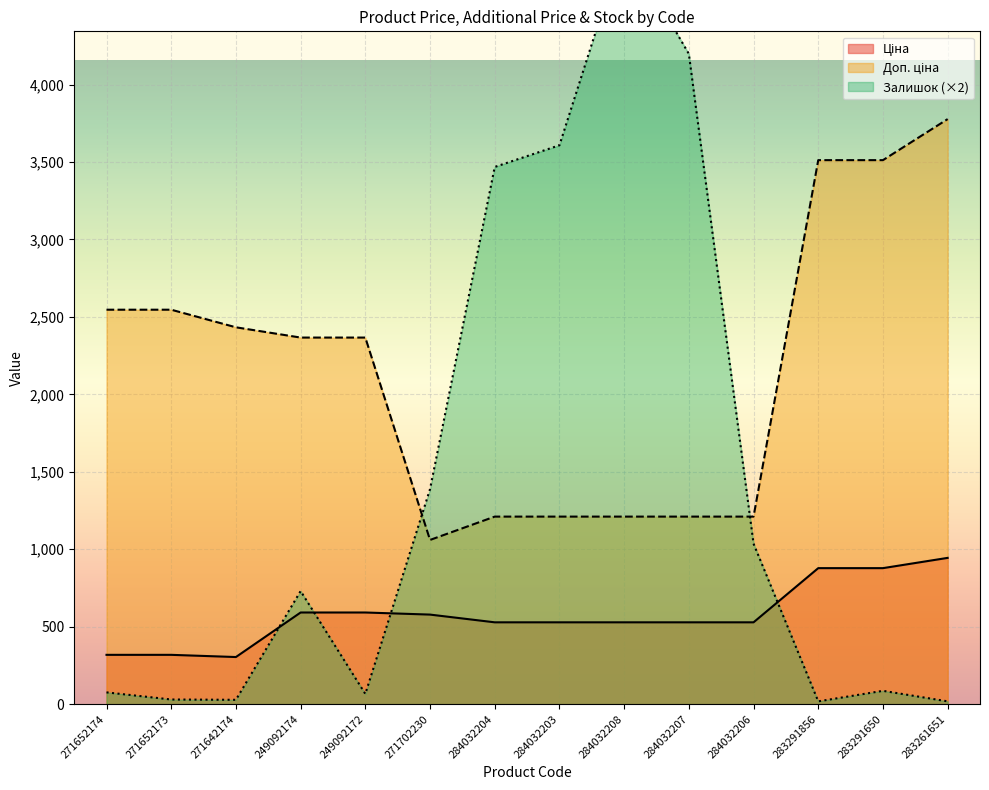

True or false: Залишок has more than 2 points higher than both neighbors.

True